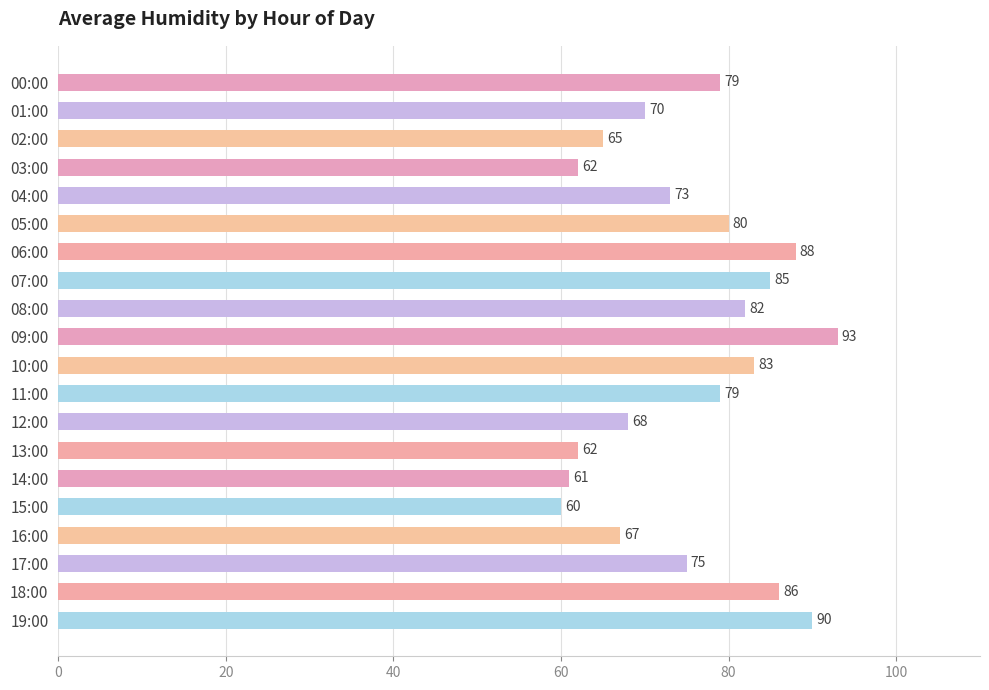

What is the greatest value displayed?

93